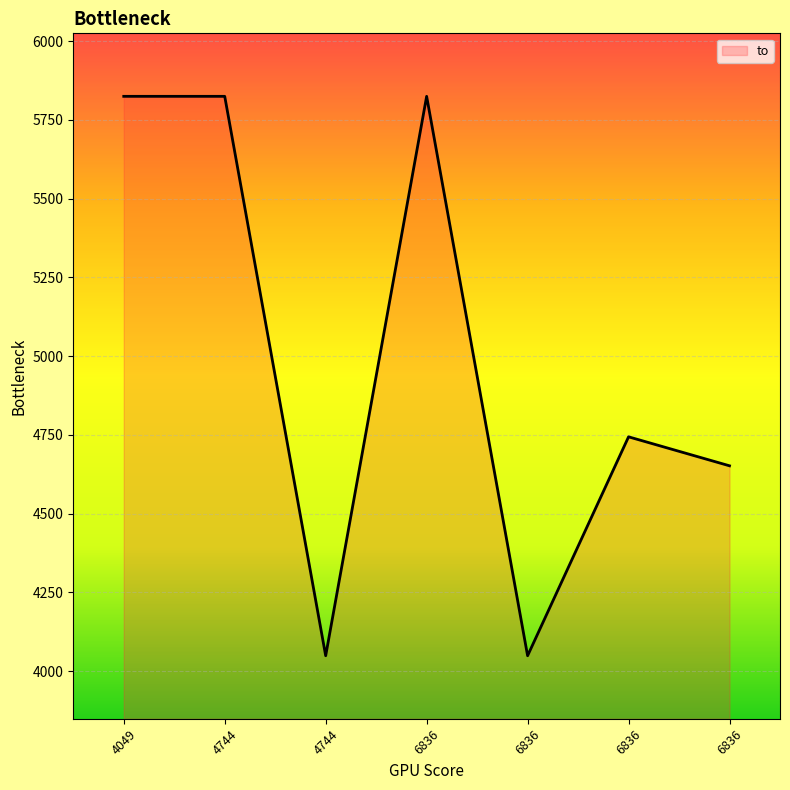

How many series are shown in this chart?

1